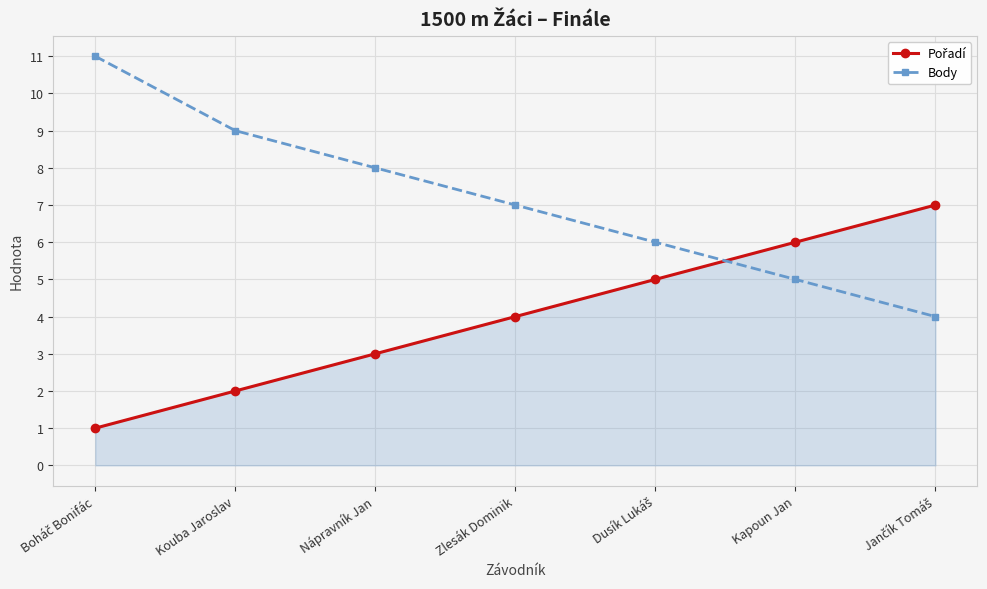

The value of Body at Nápravník Jan is 13. True or false?

False